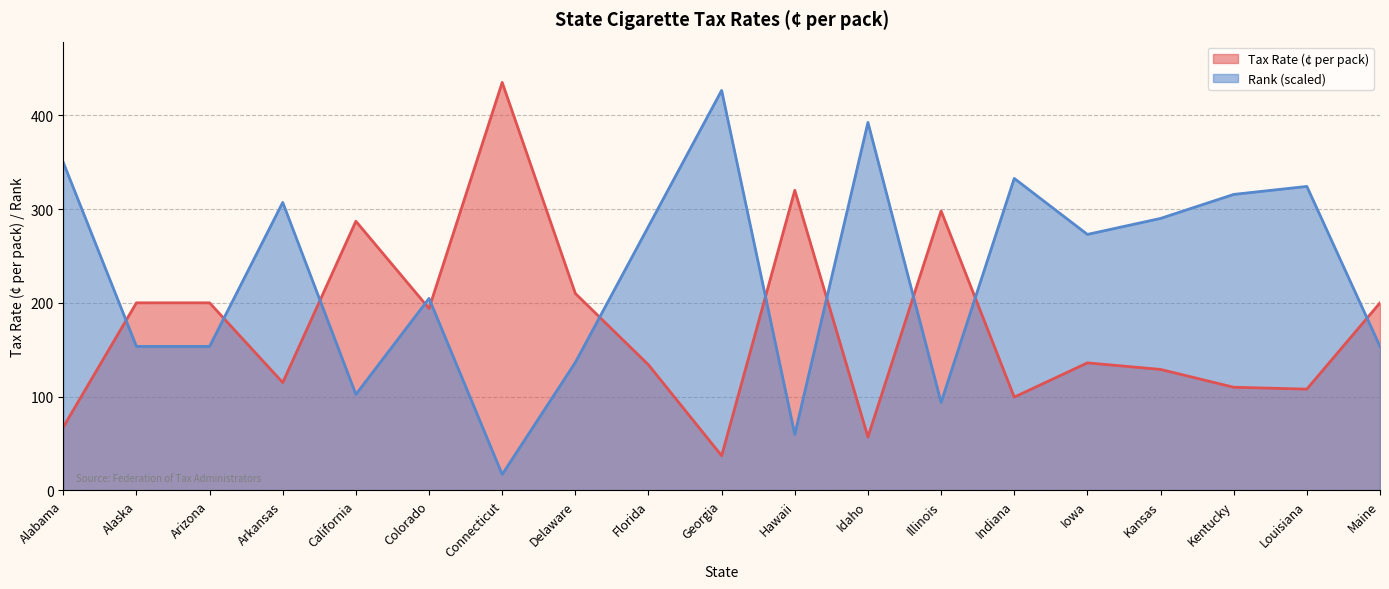

How many data points in Tax Rate (left states) are above 136?

9